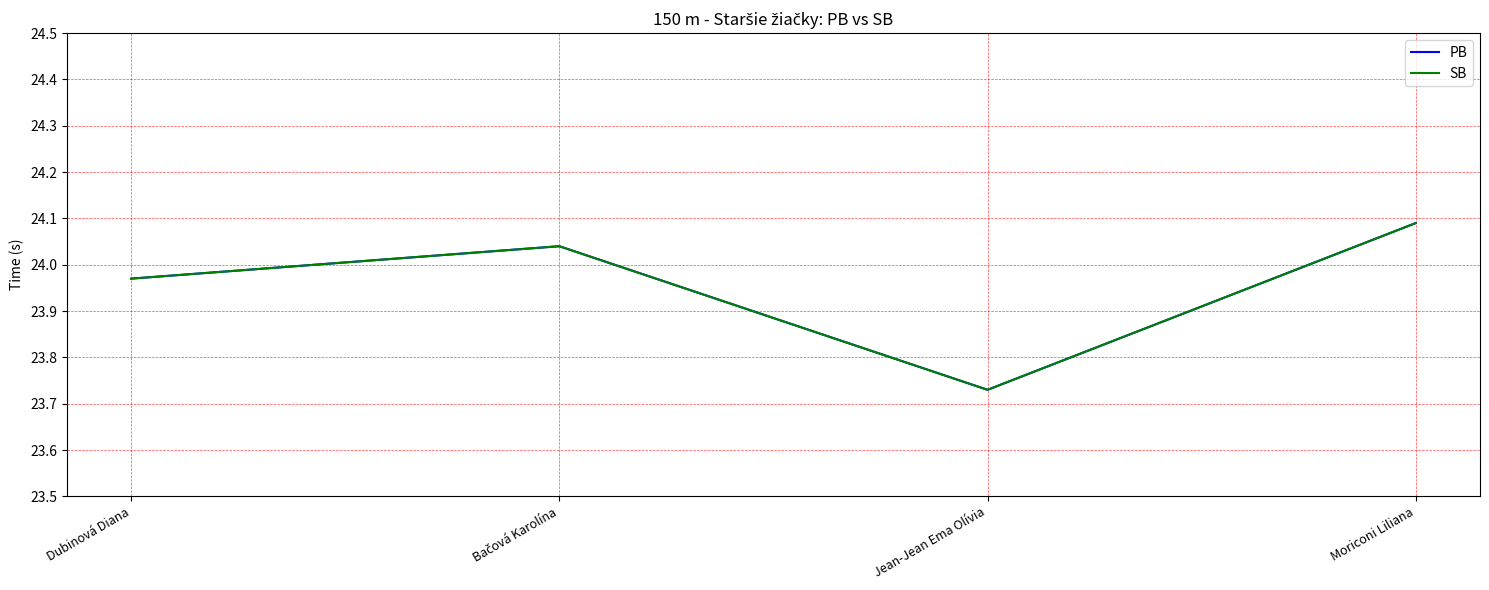

Does the chart display data point markers on the line(s)?

No